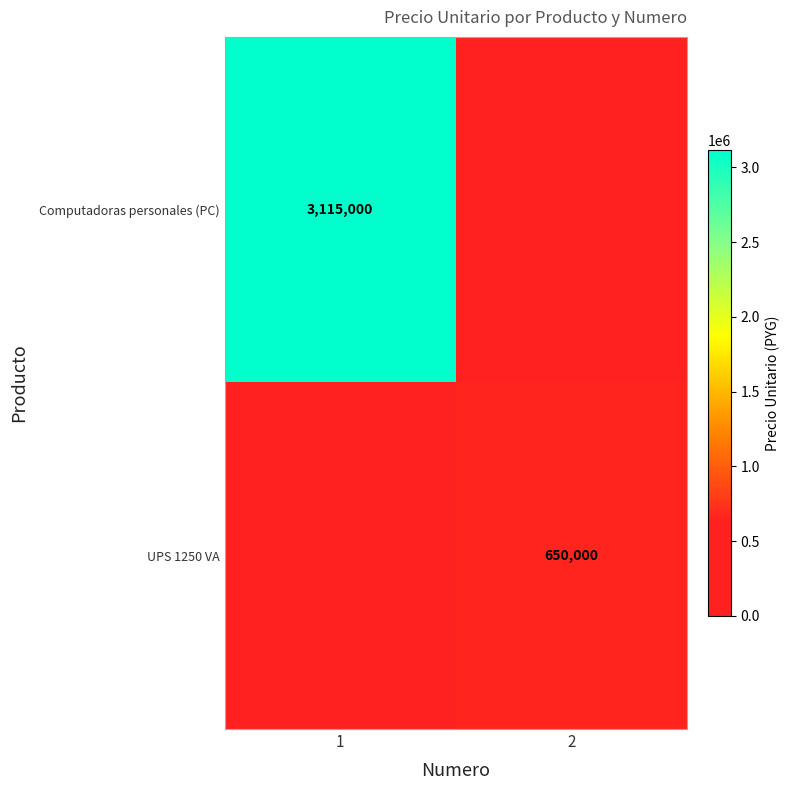

The UPS 1250 VA series shows 221628 at 2. True or false?

False